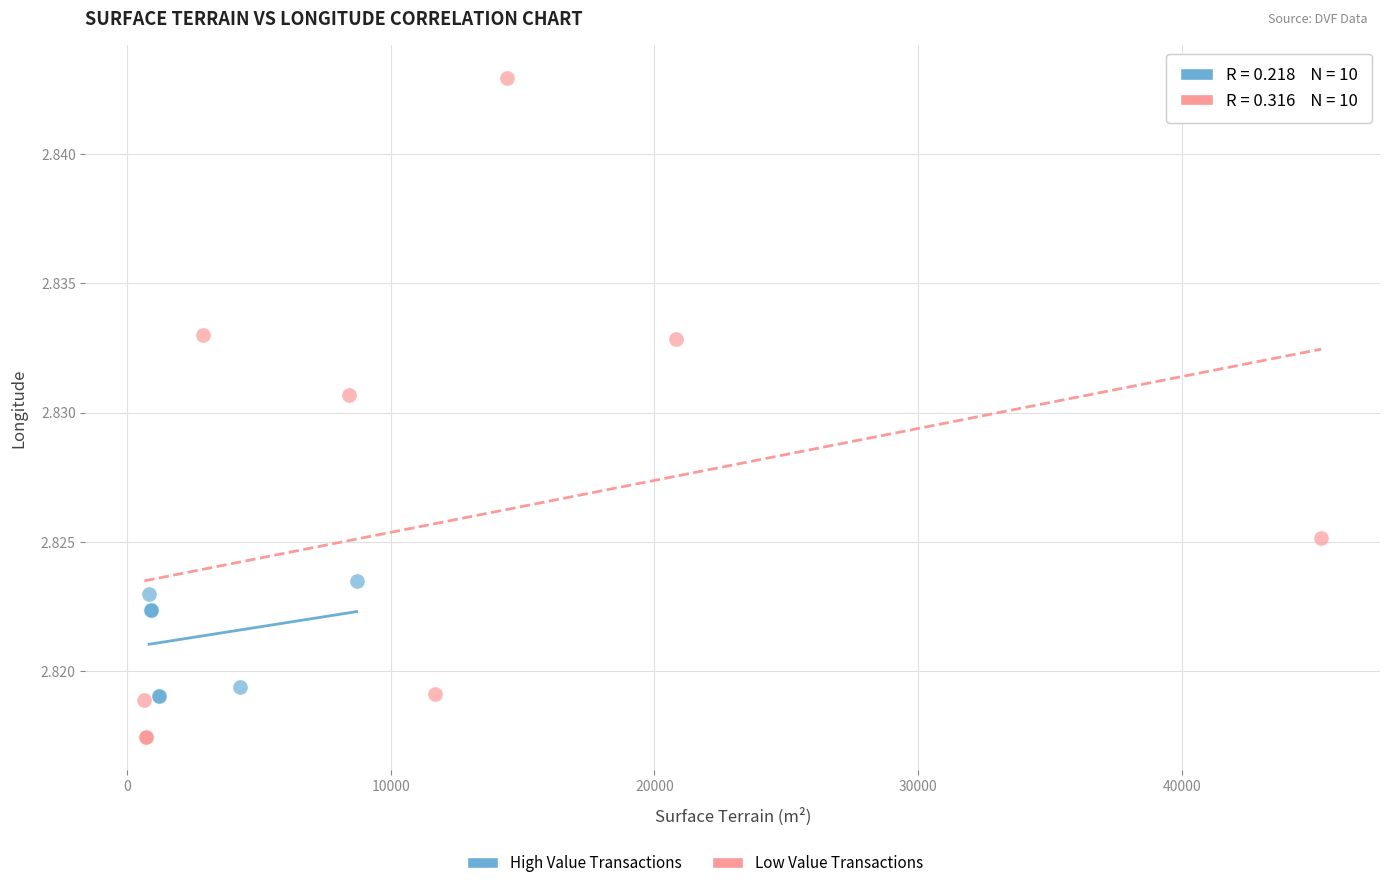

Which series has the widest spread of Y values?

Low Value Transactions